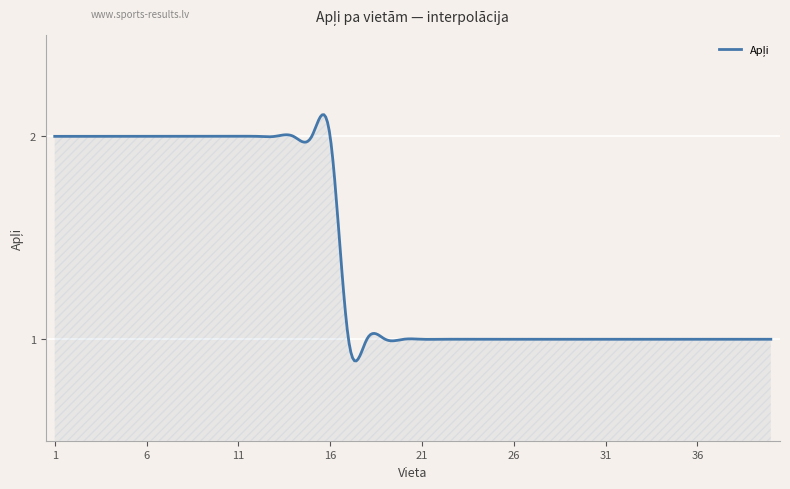

List the labels in order of value, largest first.

1, 2, 3, 4, 5, 6, 7, 8, 9, 10, 11, 12, 13, 14, 15, 16, 17, 18, 19, 20, 21, 22, 23, 24, 25, 26, 27, 28, 29, 30, 31, 32, 33, 34, 35, 36, 37, 38, 39, 40